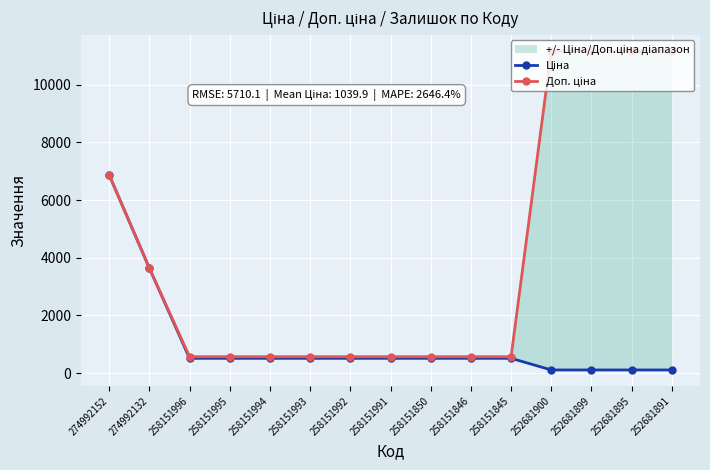

What is the difference between the maximum and minimum values in the Доп. ціна series?

10598.0